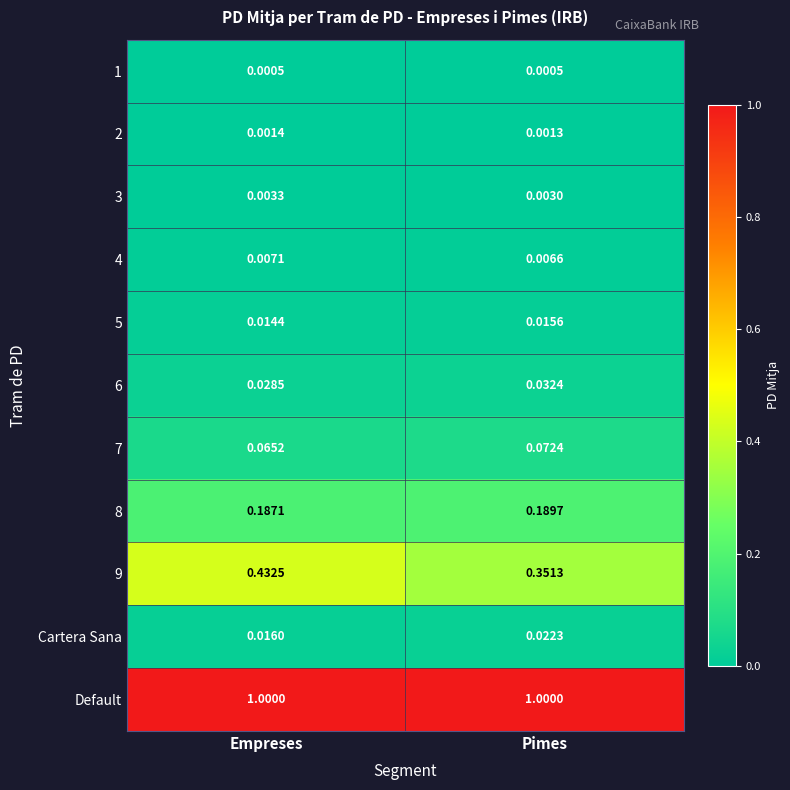

Which series has the largest total across all categories?

Default